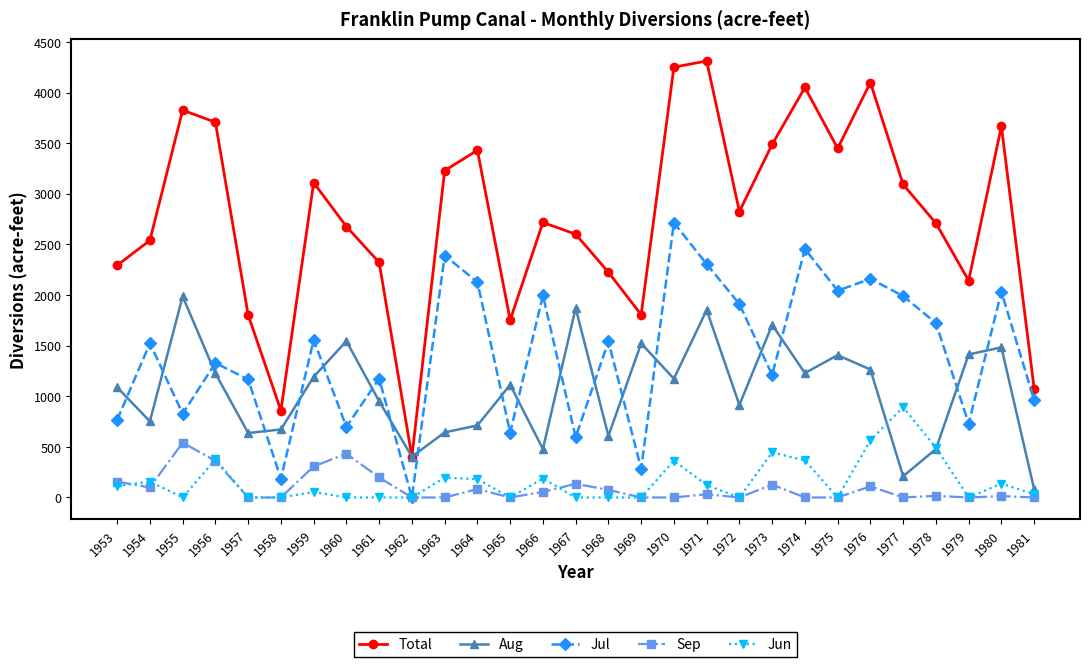

How many lines are shown in the chart?

5